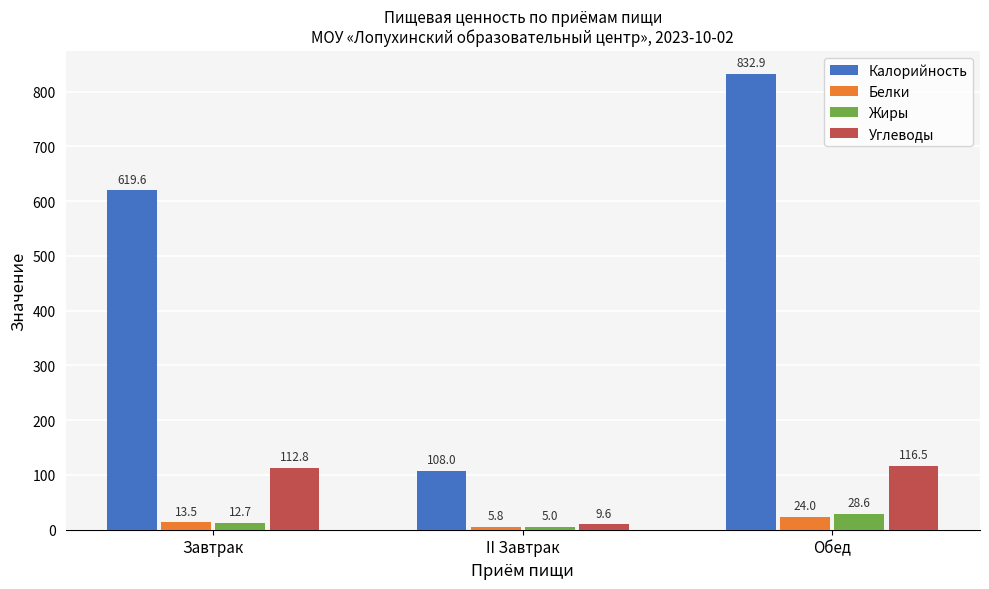

How many data points in Калорийность are above 619?

2